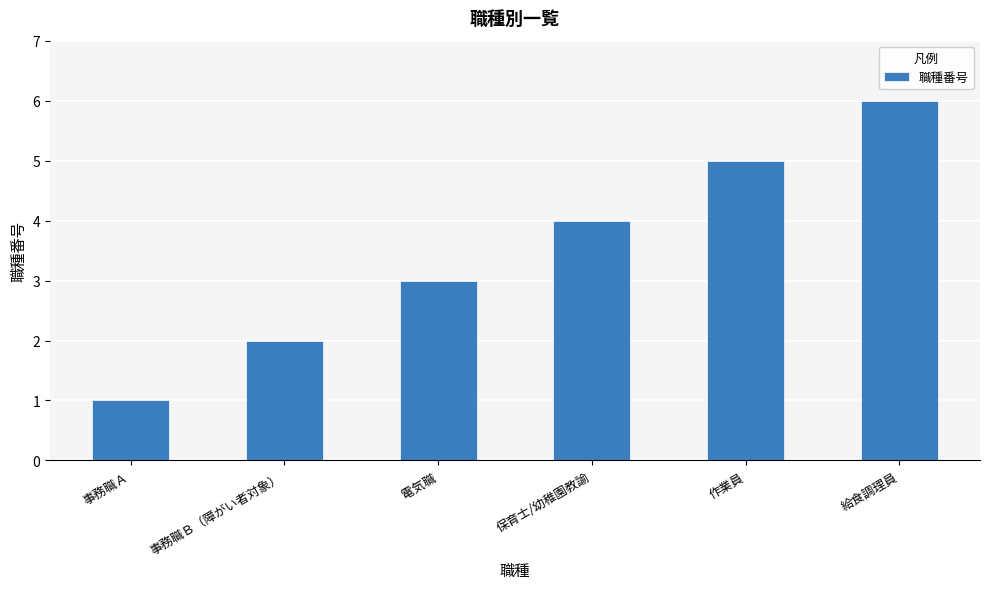

What is the label of the 5th bar from the left?

作業員